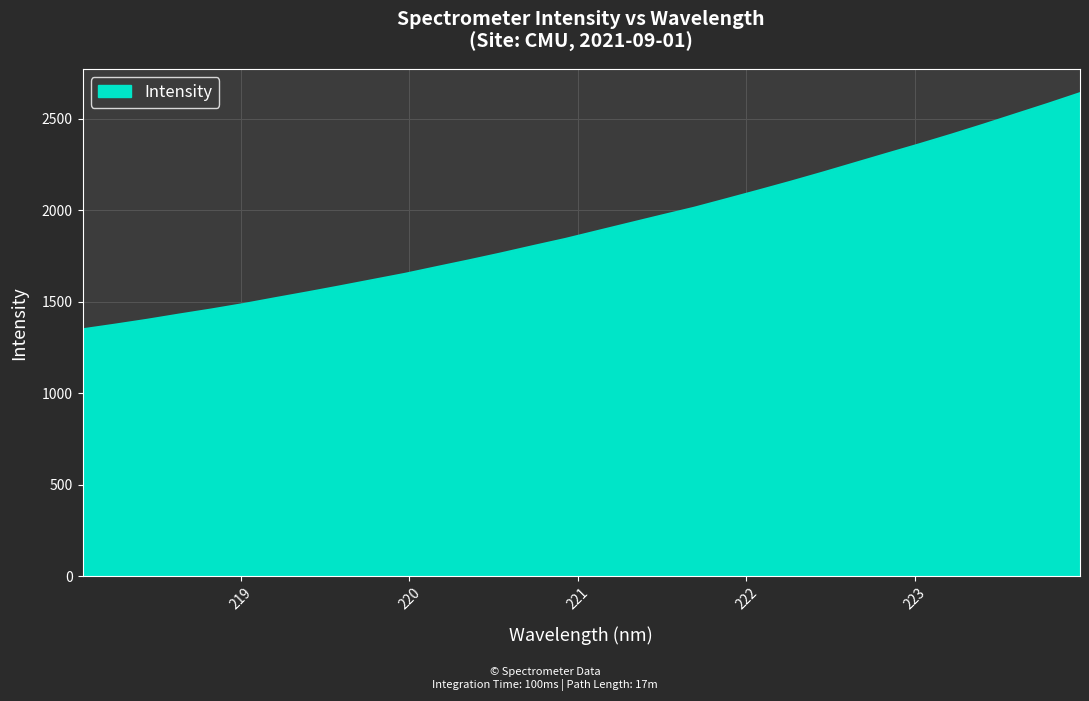

What is the difference between the maximum and minimum values?

1289.5